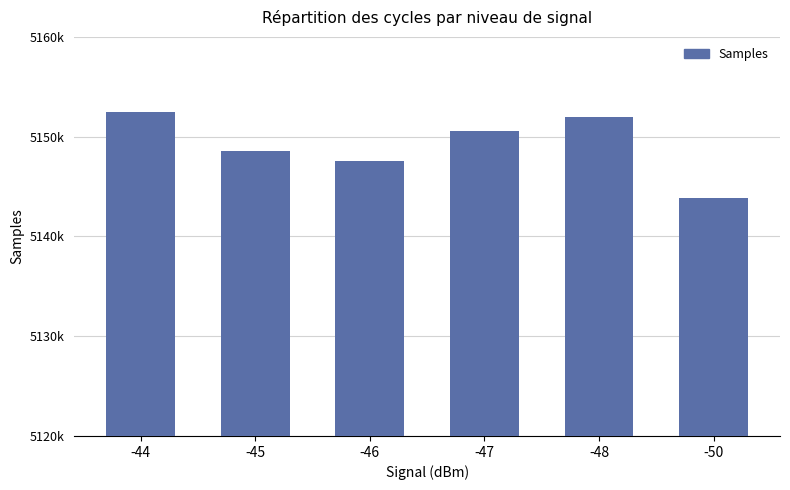

Does the chart contain any negative values?

No